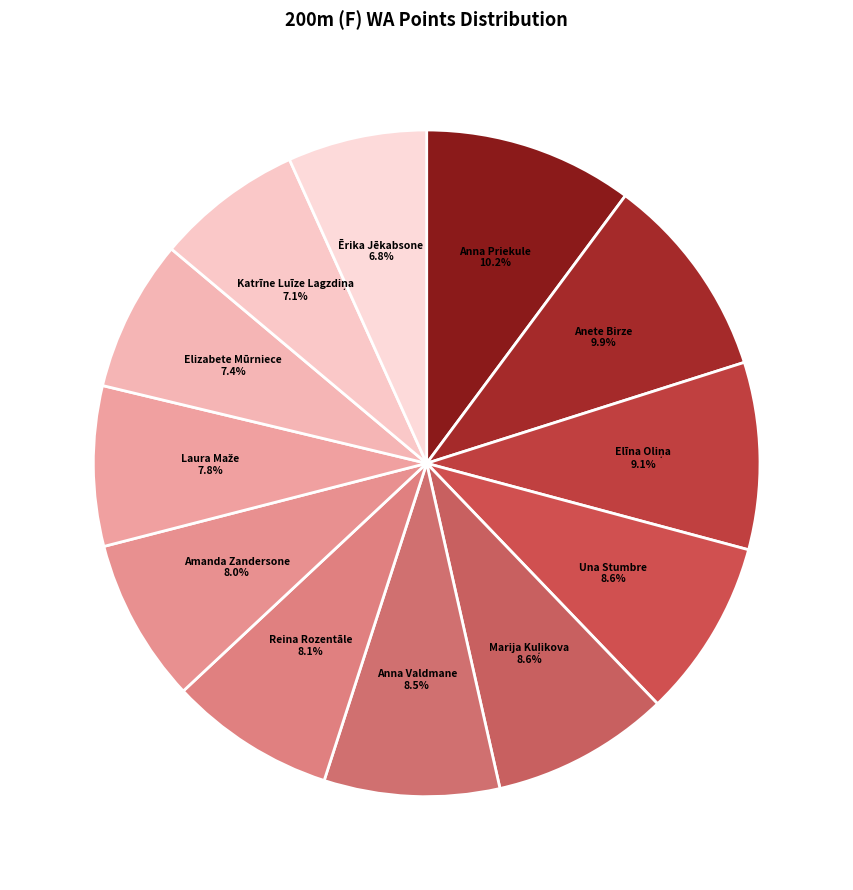

Does Reina Rozentāle represent more than half of the total?

No